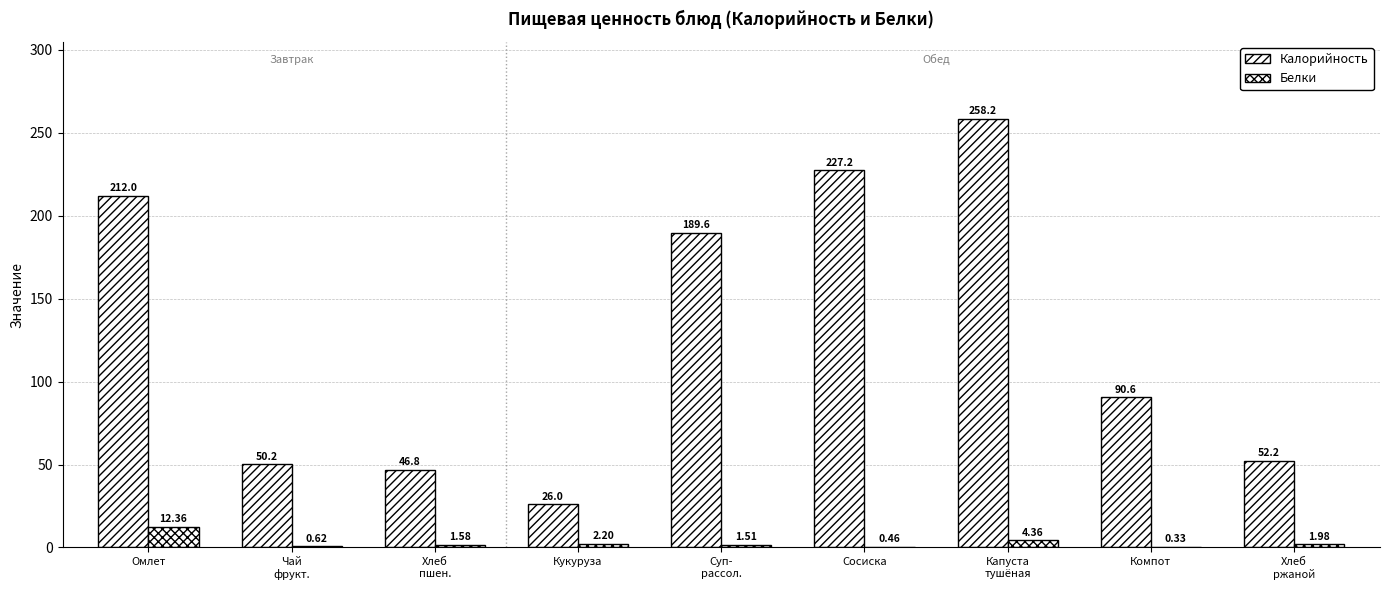

List the series in order of their overall mean, lowest first.

Белки, Калорийность